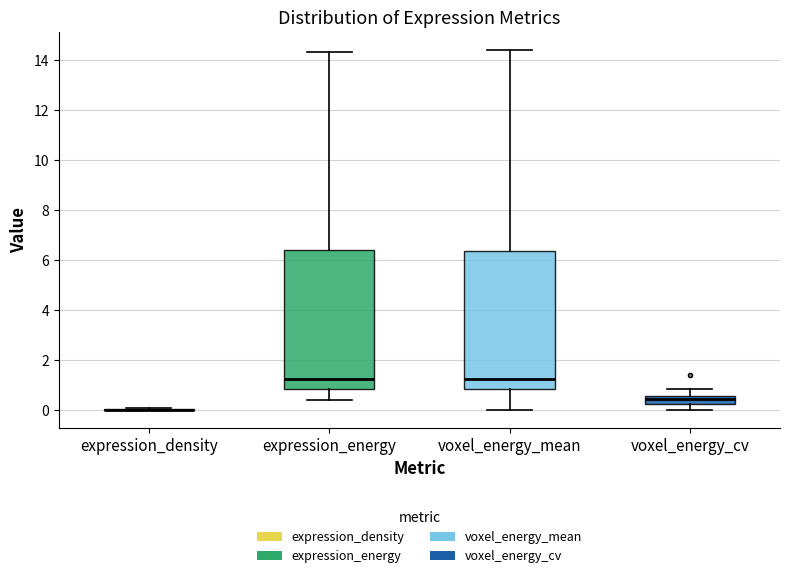

Reading left to right, read every box against the y-axis: the position of its median line, the range the box covers, and the ends of its whiskers. The values are not printed on the chart, so give them approximately, as read against the axis.

expression_density: box collapsed to a line at 0.0, whiskers 0.0 to 0.0
expression_energy: median 1.2, box 0.8 to 6.4, whiskers 0.4 to 14.4
voxel_energy_mean: median 1.2, box 0.8 to 6.4, whiskers 0.0 to 14.4
voxel_energy_cv: median 0.4, box 0.2 to 0.6, whiskers 0.0 to 0.8